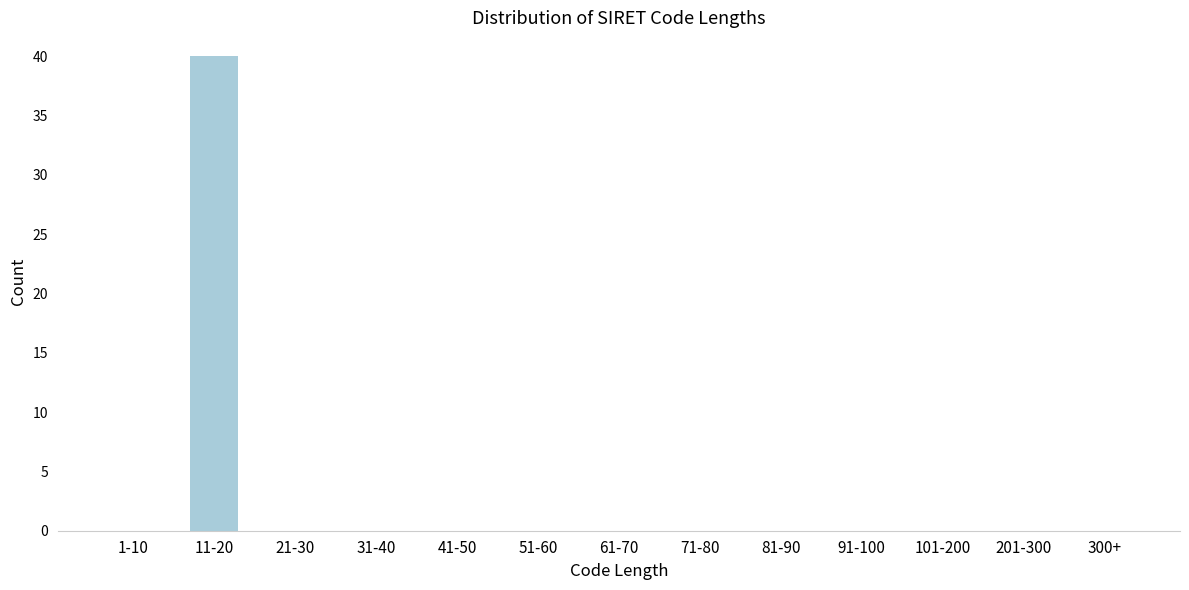

Reading right to left, what are all the values shown in this chart?

300+=0	201-300=0	101-200=0	91-100=0	81-90=0	71-80=0	61-70=0	51-60=0	41-50=0	31-40=0	21-30=0	11-20=40	1-10=0